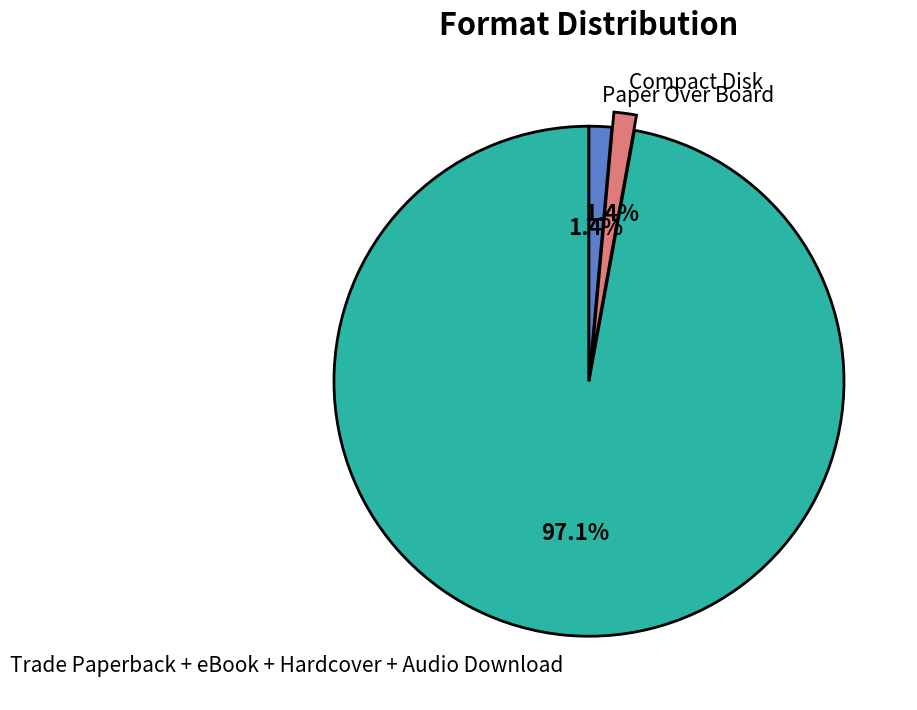

Which category has the biggest portion of the pie?

Trade Paperback + eBook + Hardcover + Audio Download